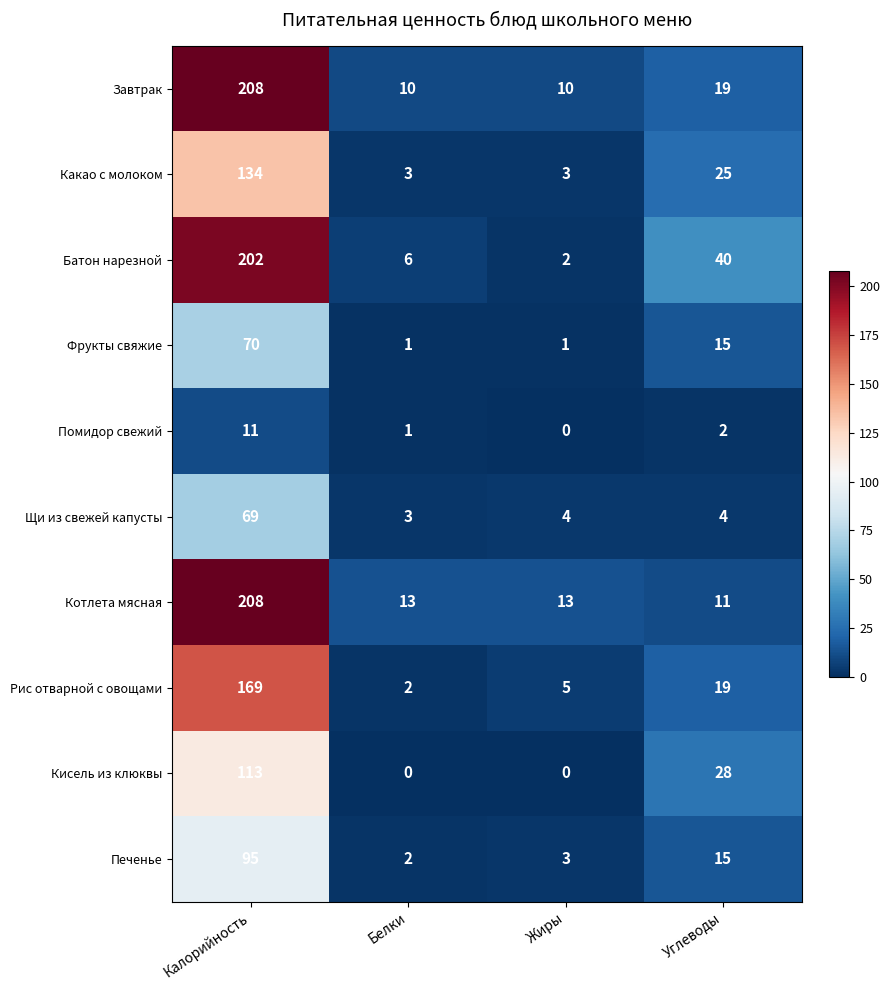

At which category is the sum across all series the highest?

Калорийность